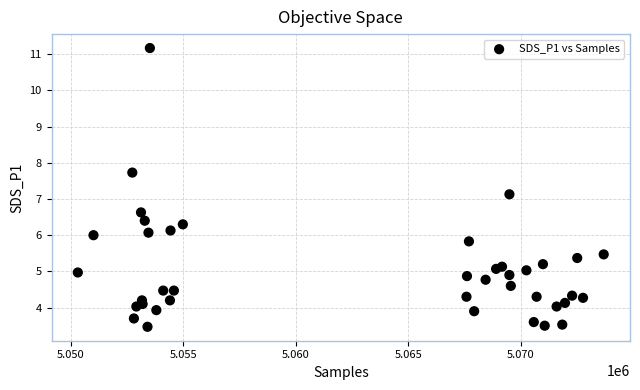

What Y value in the scatter plot is closest to 7?

7.1